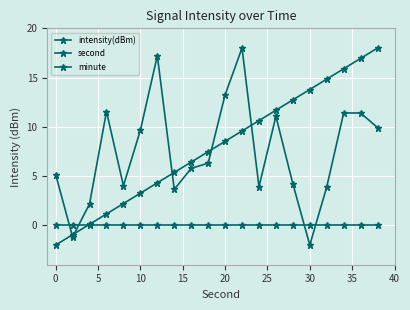

True or false: intensity(dBm) and minute cross at least once.

True